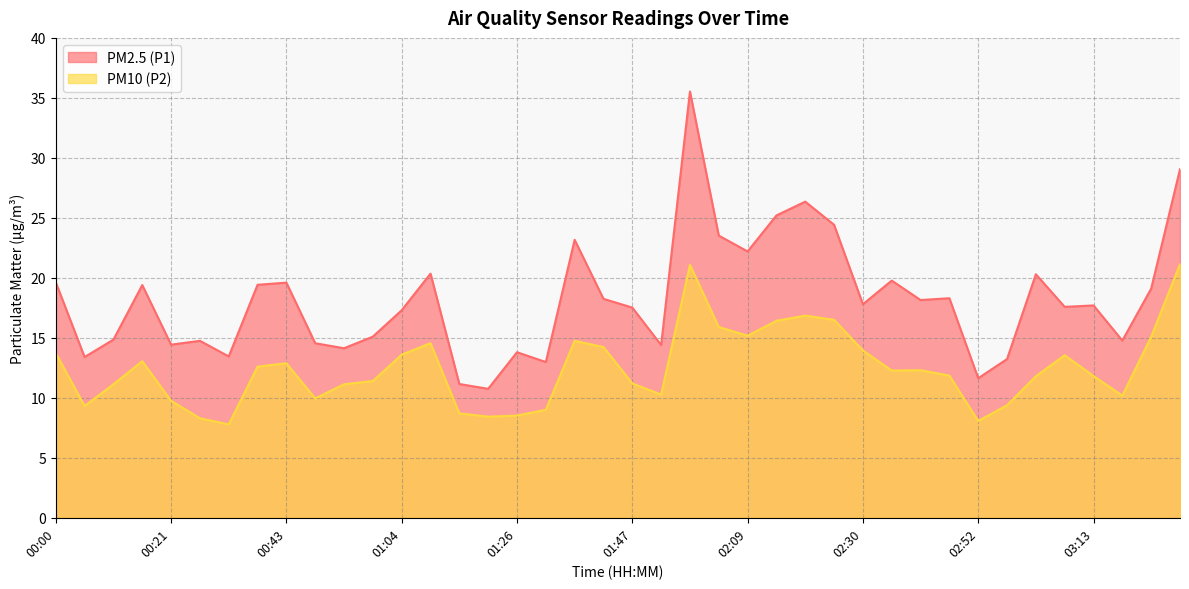

What are all the series names shown in the legend?

PM2.5 (P1), PM10 (P2)